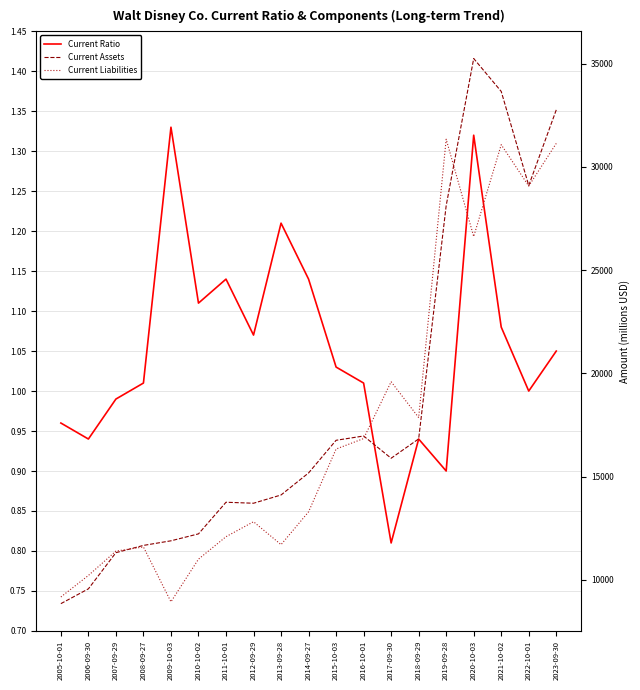

What value does the Current Ratio series have at 2007-09-29?

1.0